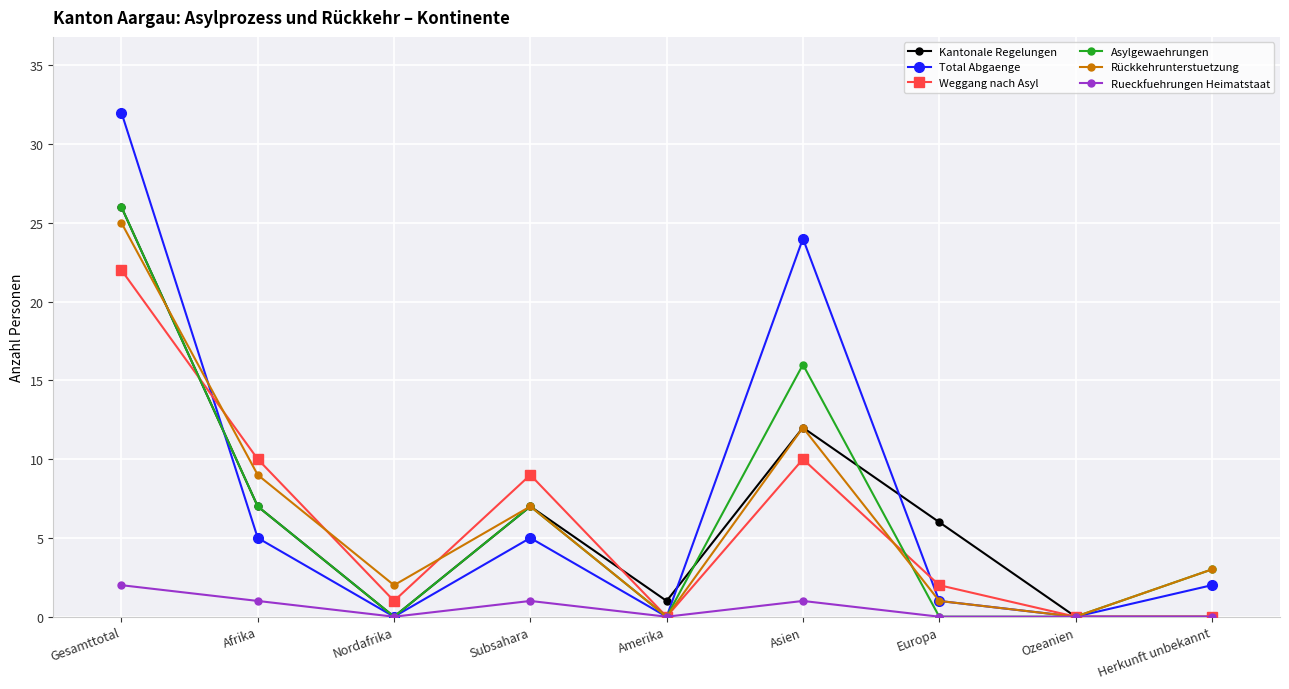

What is the total value across all series at Afrika?

39